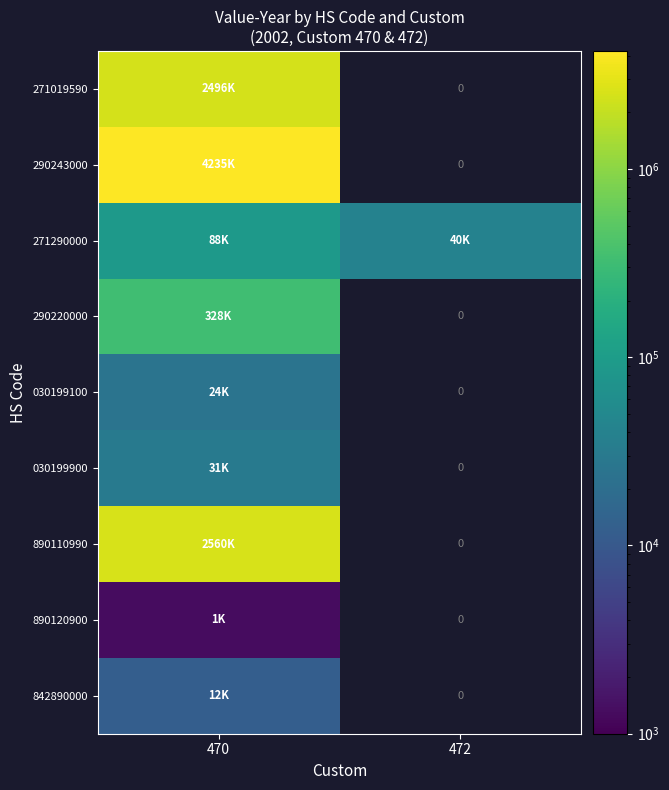

The value of 030199100 at 470 is 24644.0. True or false?

True